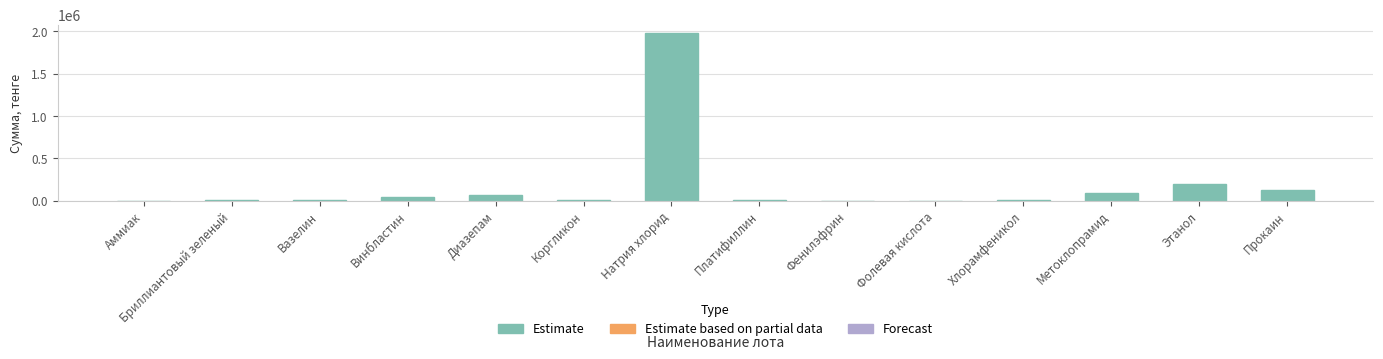

What is the change in value from Винбластин to Метоклопрамид?

+40785.5